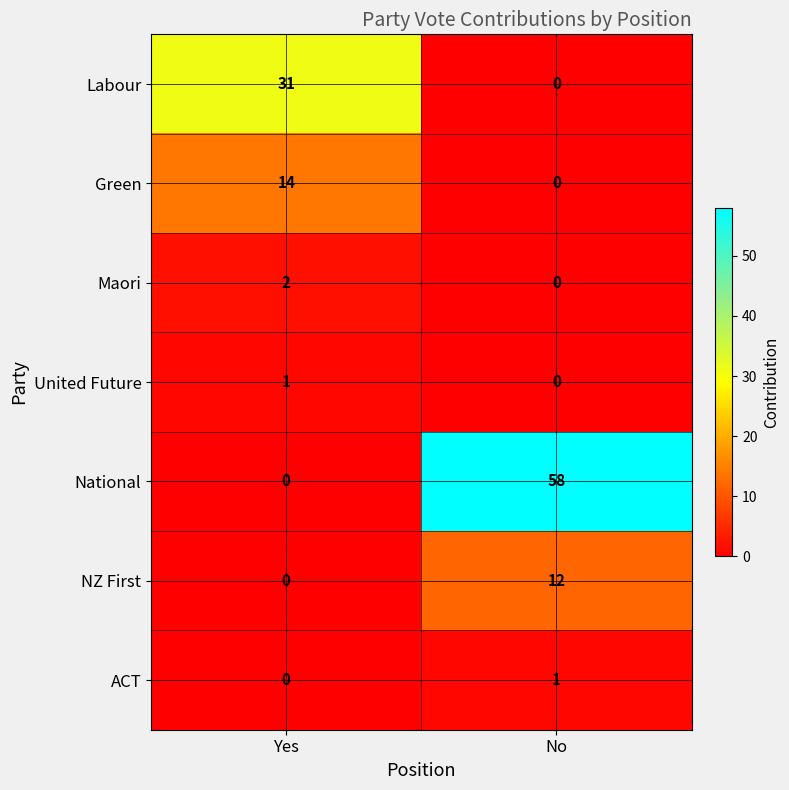

The value of United Future at Yes is 2. True or false?

False